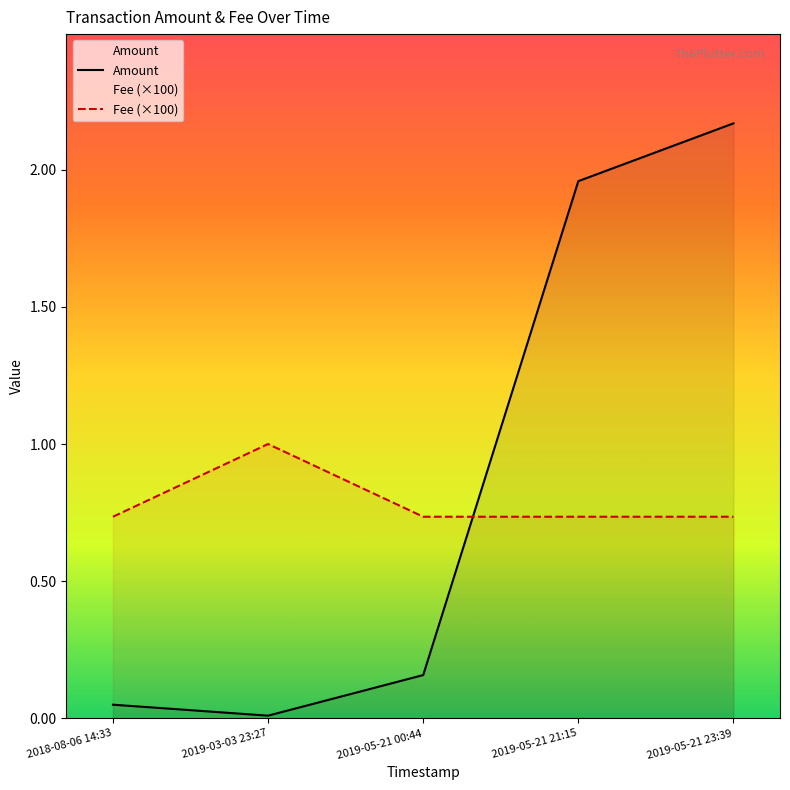

What is the value of the Amount point at the 5th from the left?

2.2